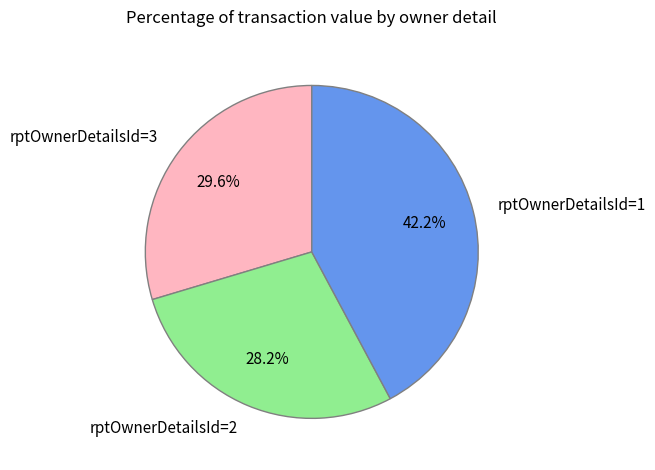

Rank the categories by value from lowest to highest.

rptOwnerDetailsId=2, rptOwnerDetailsId=3, rptOwnerDetailsId=1